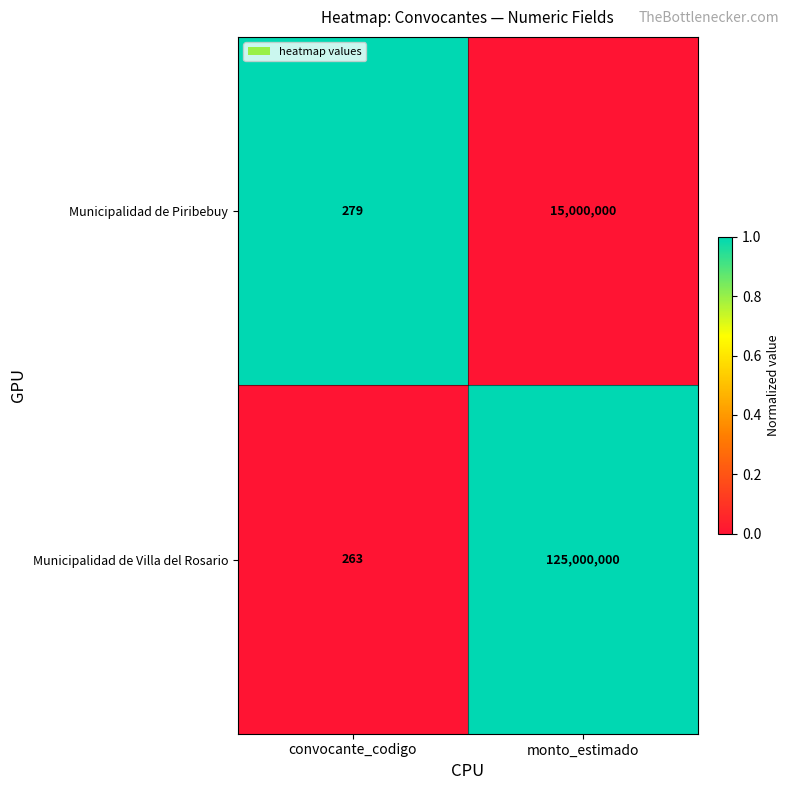

Which series has the widest spread of values?

Municipalidad de Villa del Rosario